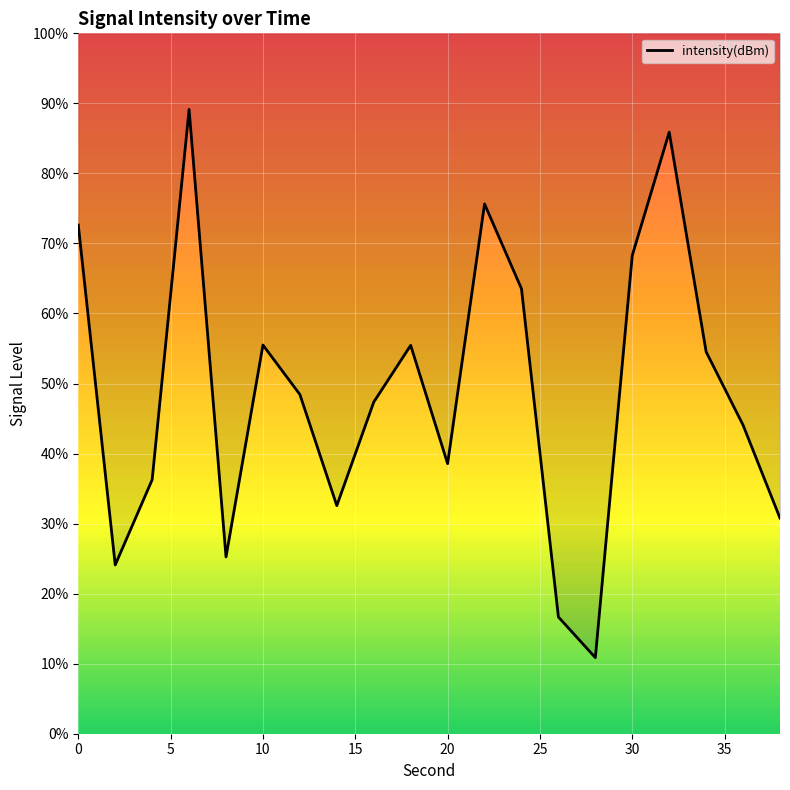

True or false: the data has more than 0 interior local peaks.

True